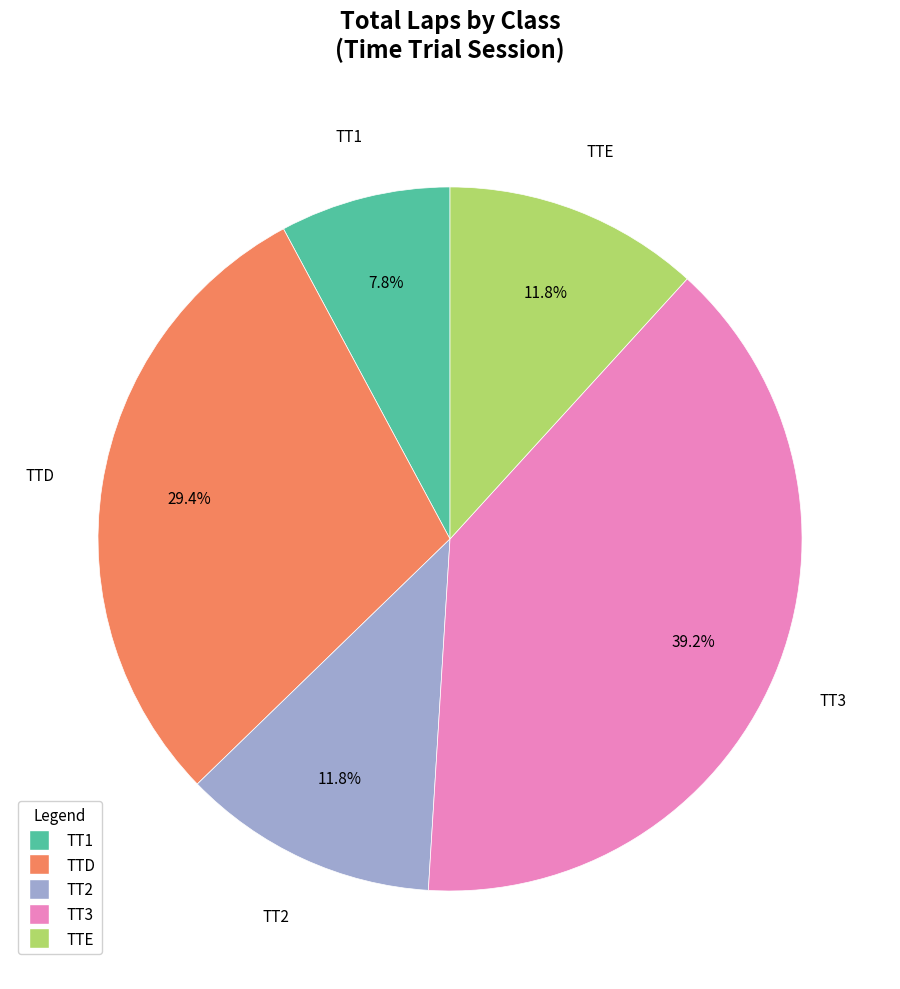

How many slices are in this pie chart?

5